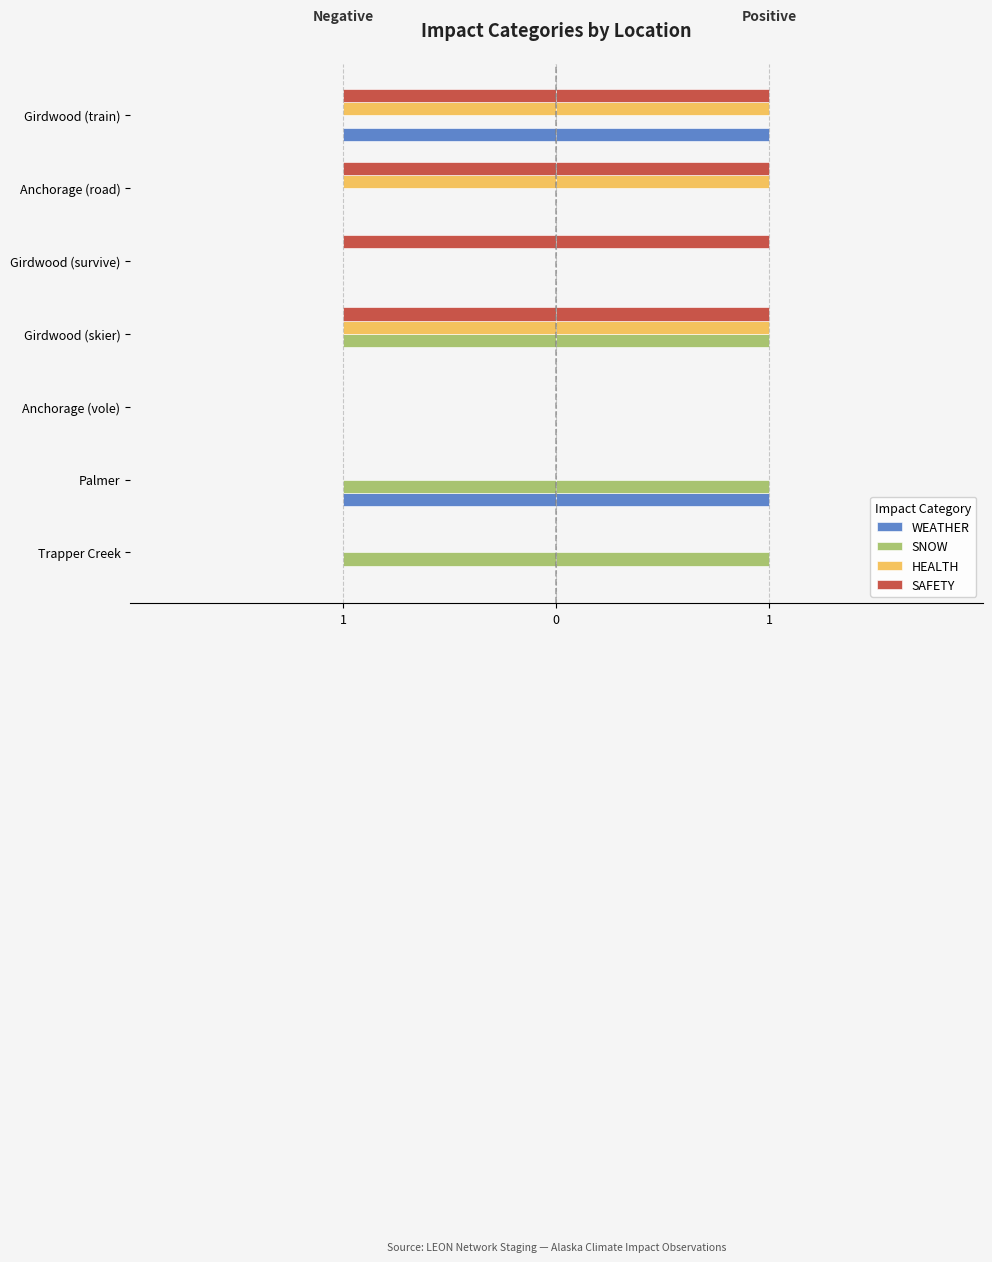

What is the lowest value of the SAFETY series?

-1